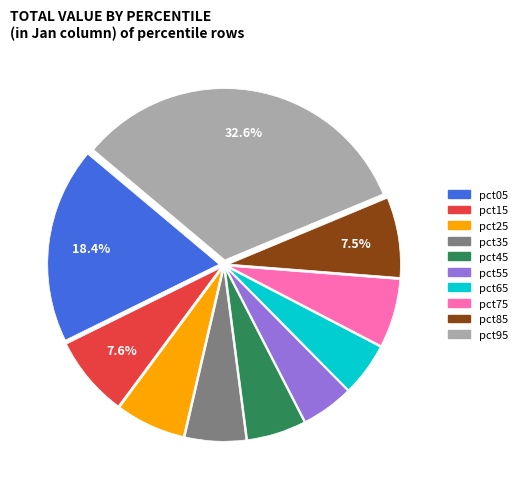

True or false: pct65 accounts for 13% of the total.

False